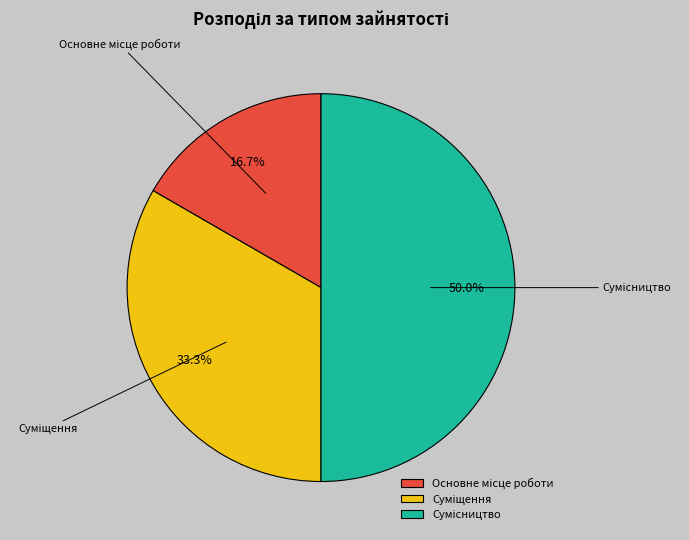

Does Основне місце роботи represent more than half of the total?

No